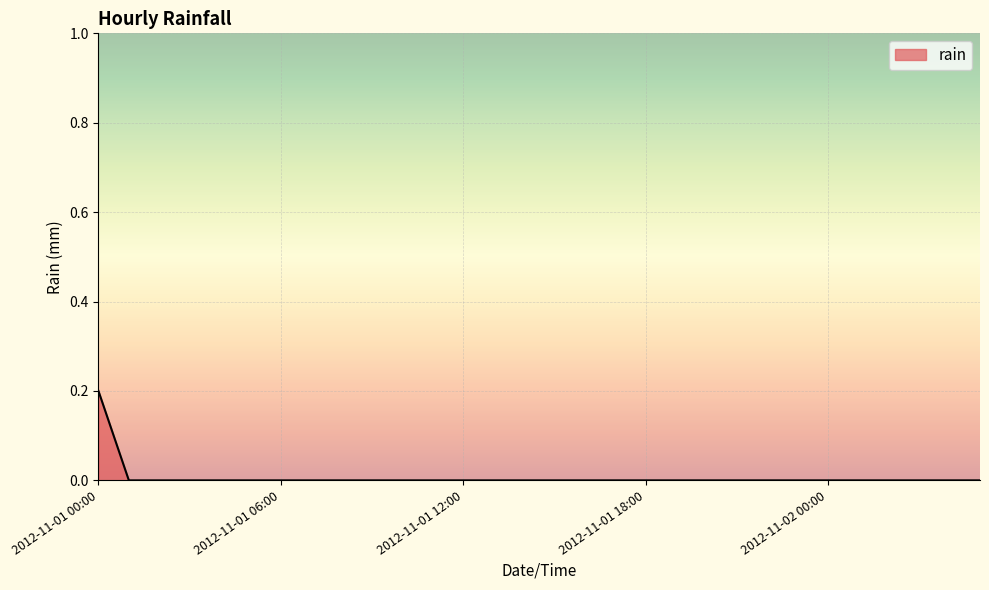

Does the chart have visible grid lines?

Yes